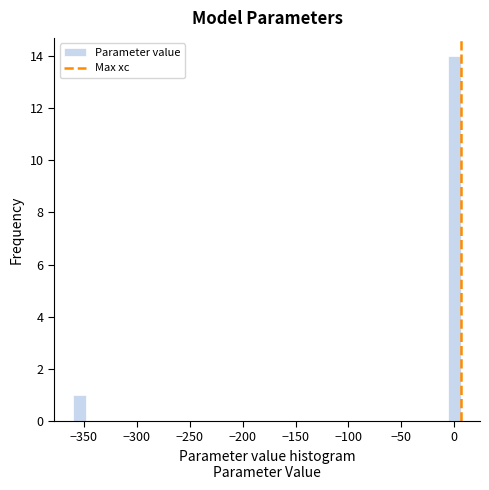

Read against the x-axis, roughly where is the centre of the tallest bar?

0